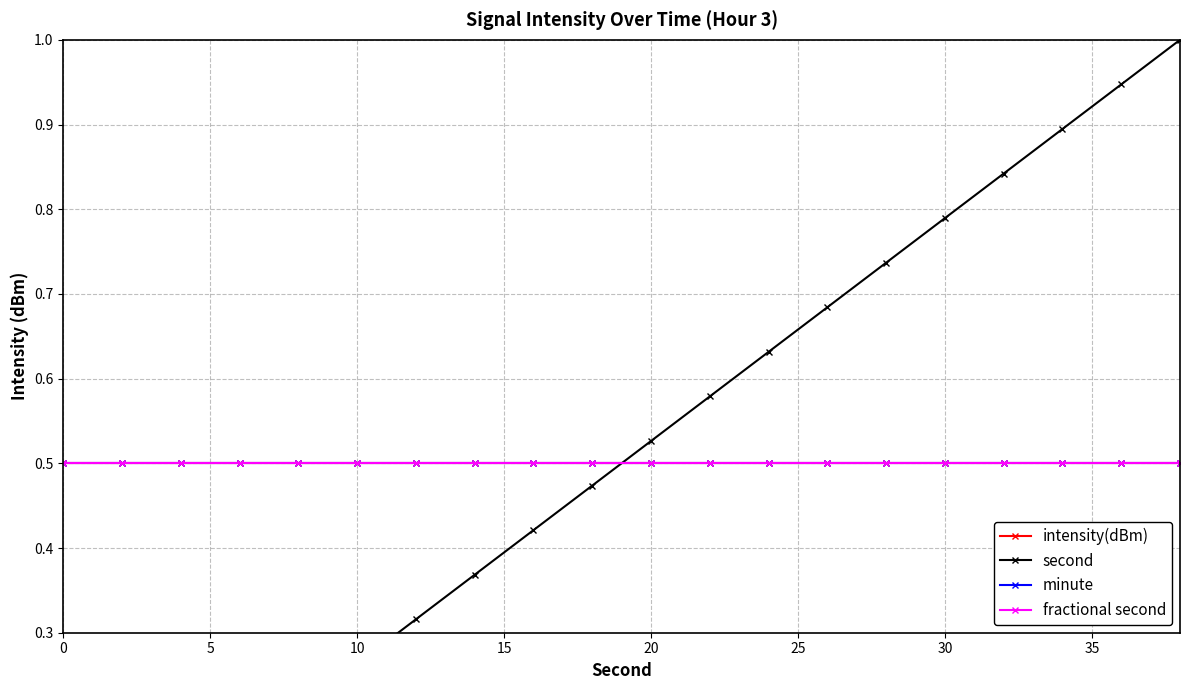

What are all the series names shown in the legend?

intensity(dBm), second, minute, fractional second